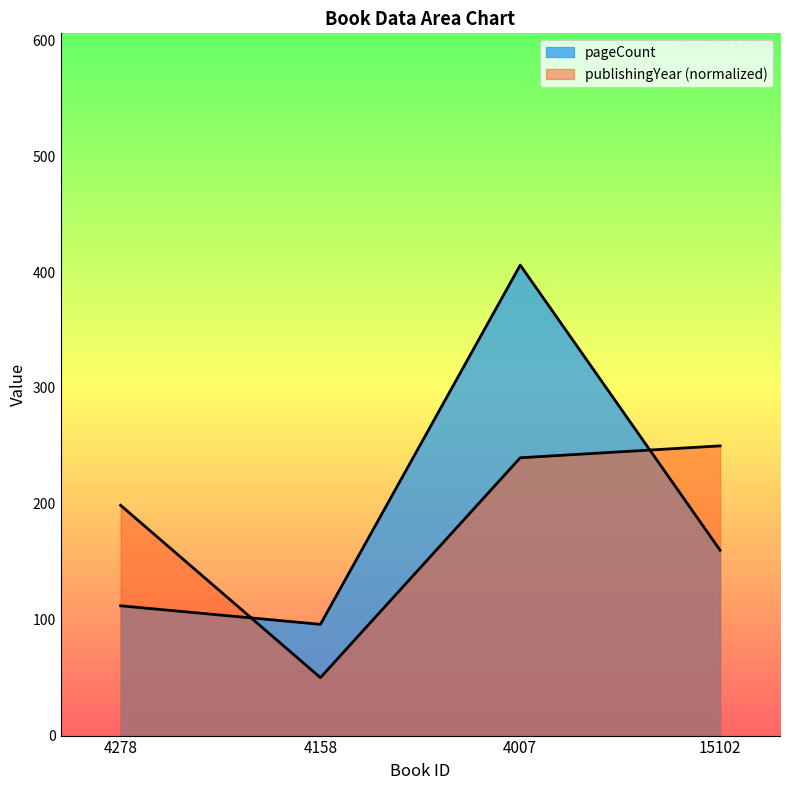

What are all the series names shown in the legend?

pageCount, publishingYear